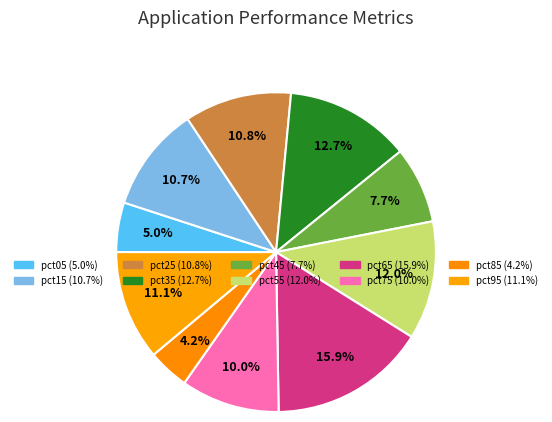

How many segments does this pie chart have?

10